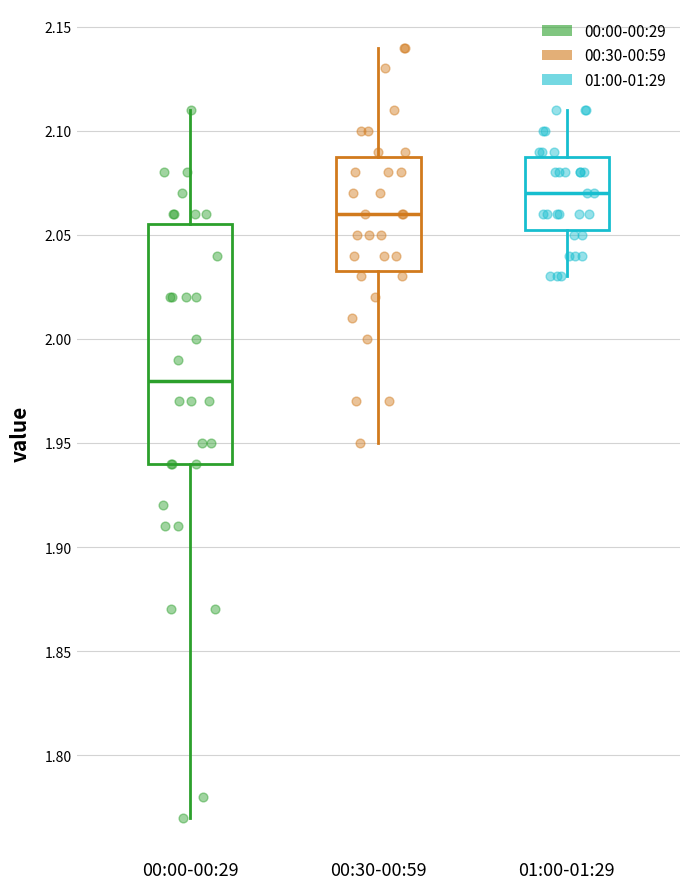

Which box's median line is the lowest?

00:00-00:29